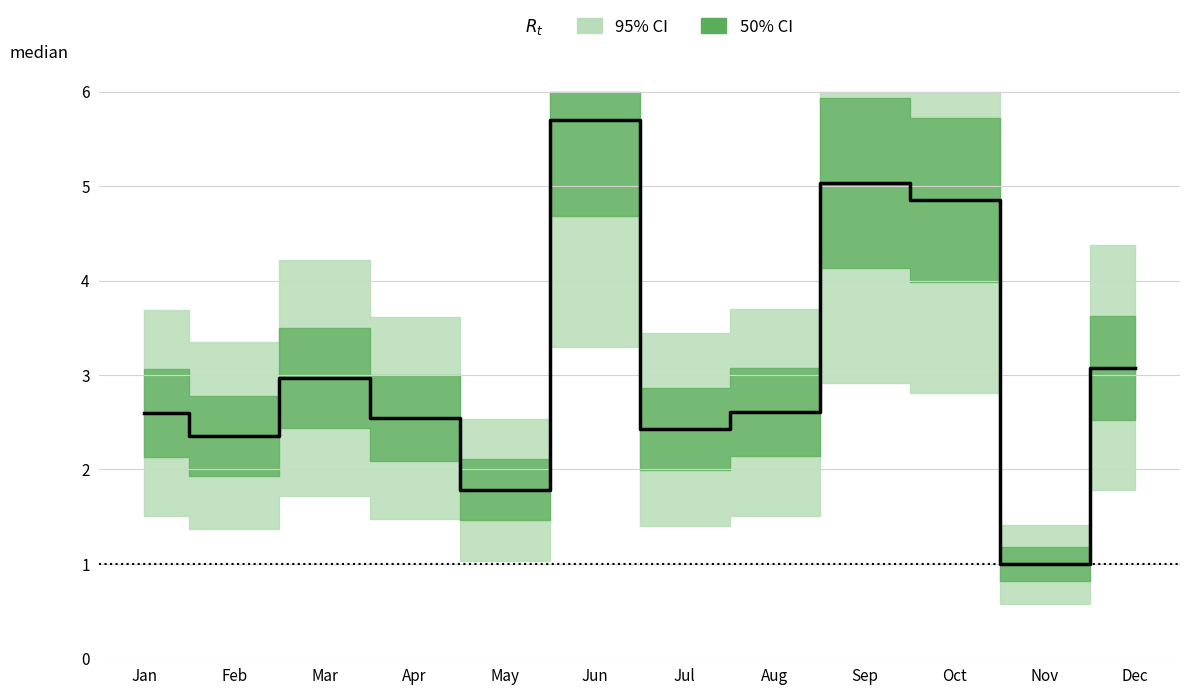

How many interior local valleys (lower than both neighbors) does the data have?

4